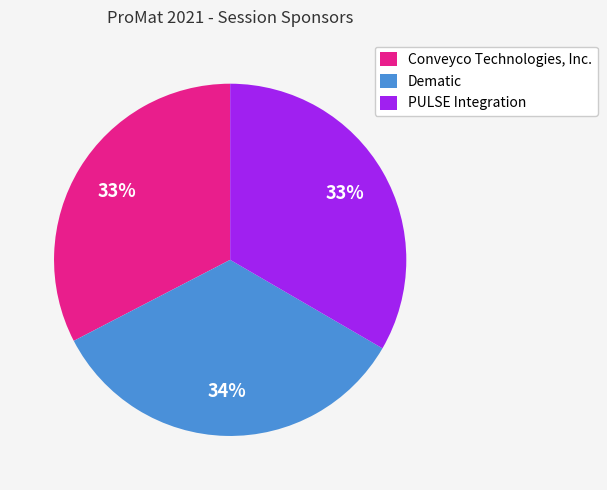

To the nearest percent, what is the difference between the PULSE Integration and Dematic slice percentages?

1%